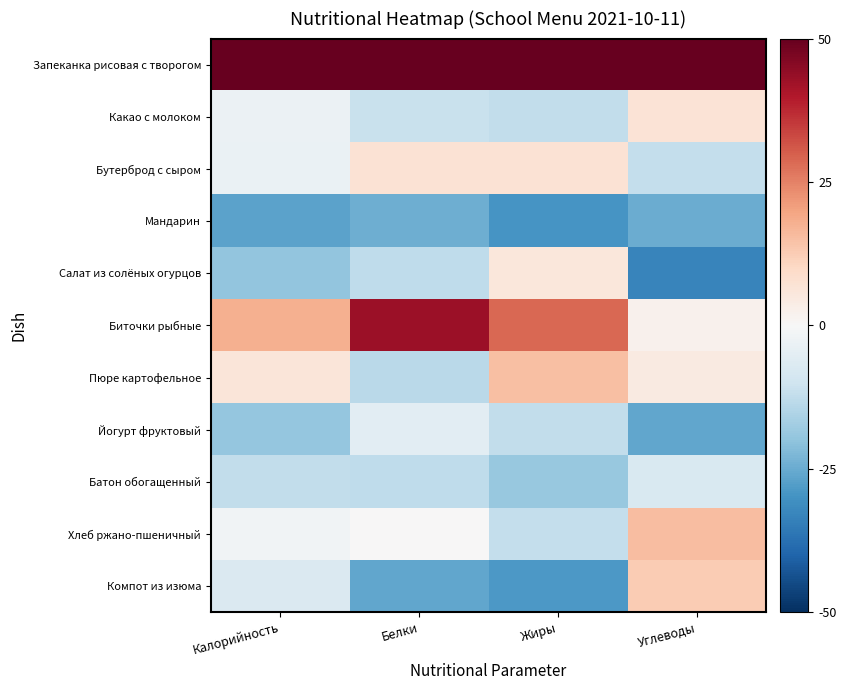

List the series in order of their peak value, highest first.

Запеканка рисовая с творогом, Биточки рыбные, Хлеб ржано-пшеничный, Пюре картофельное, Компот из изюма, Бутерброд с сыром, Какао с молоком, Салат из солёных огурцов, Йогурт фруктовый, Батон обогащенный, Мандарин